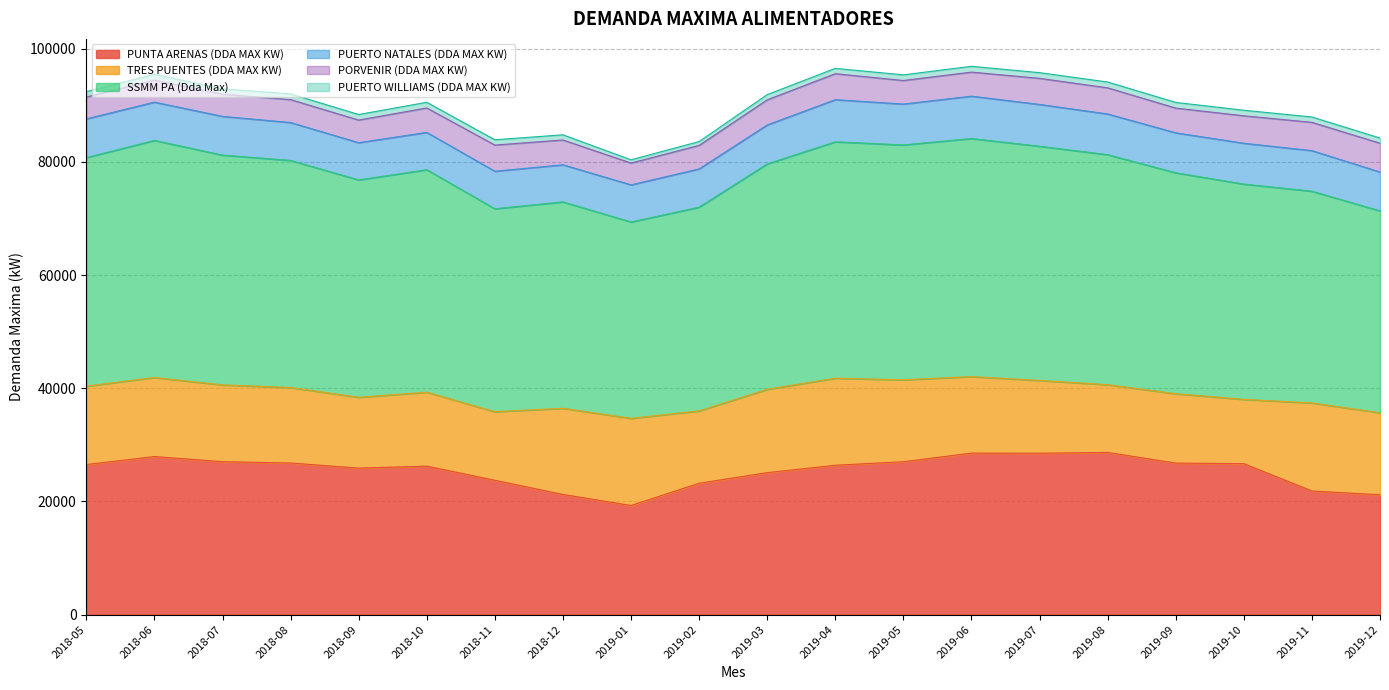

True or false: PORVENIR (DDA MAX KW) and PUNTA ARENAS (DDA MAX KW) intersect in this chart.

False